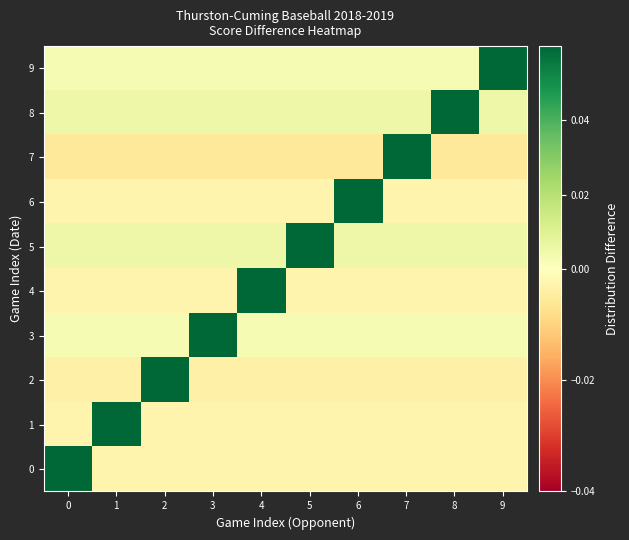

Between 6 and 9, which series saw the biggest shift?

9